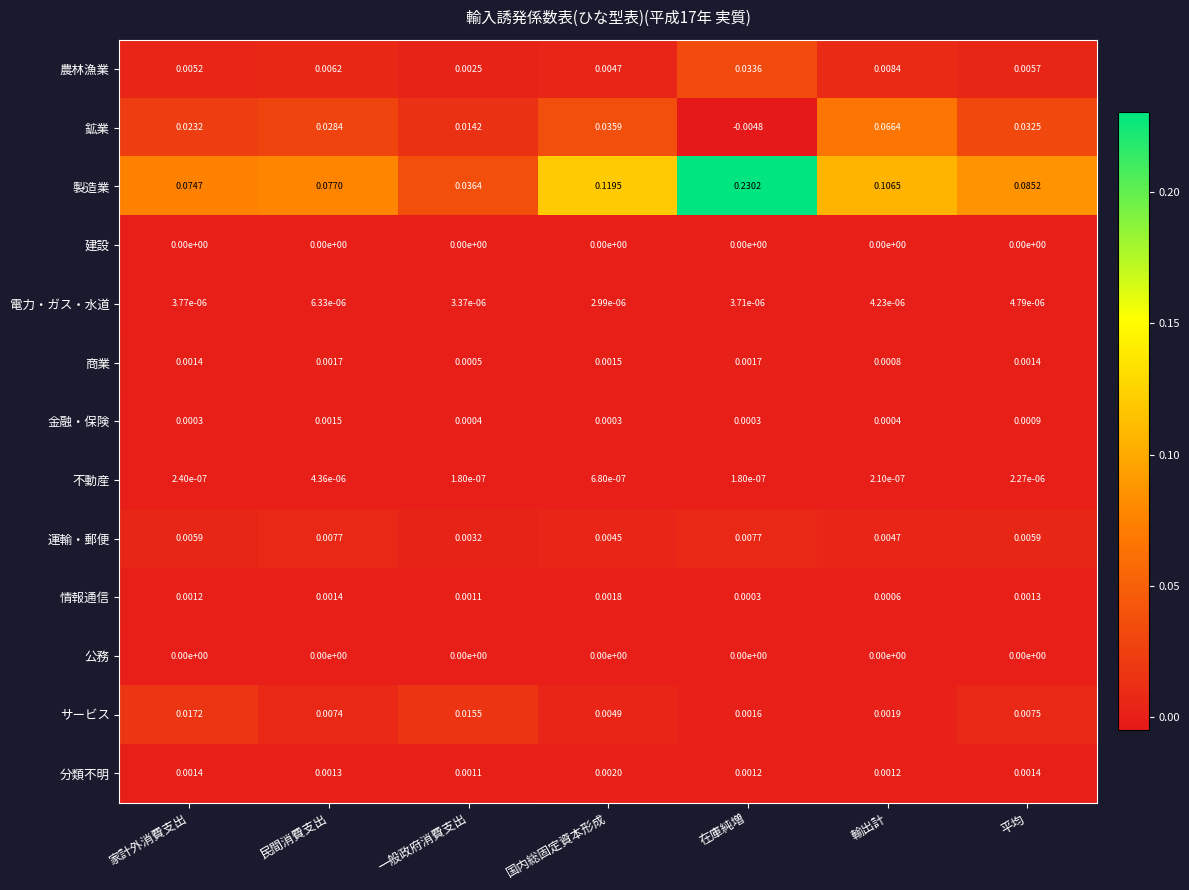

List the labels in order of 情報通信 value, largest first.

国内総固定資本形成, 民間消費支出, 平均, 家計外消費支出, 一般政府消費支出, 輸出計, 在庫純増